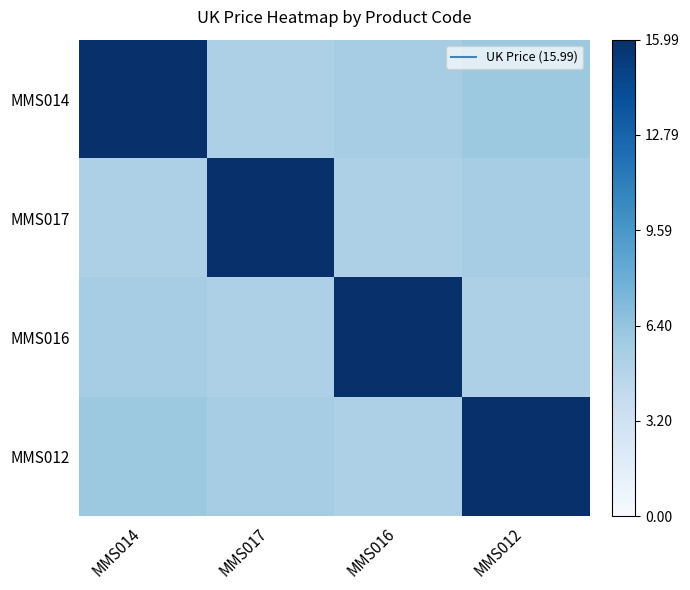

List the series in order of their peak value, lowest first.

MMS014, MMS017, MMS016, MMS012